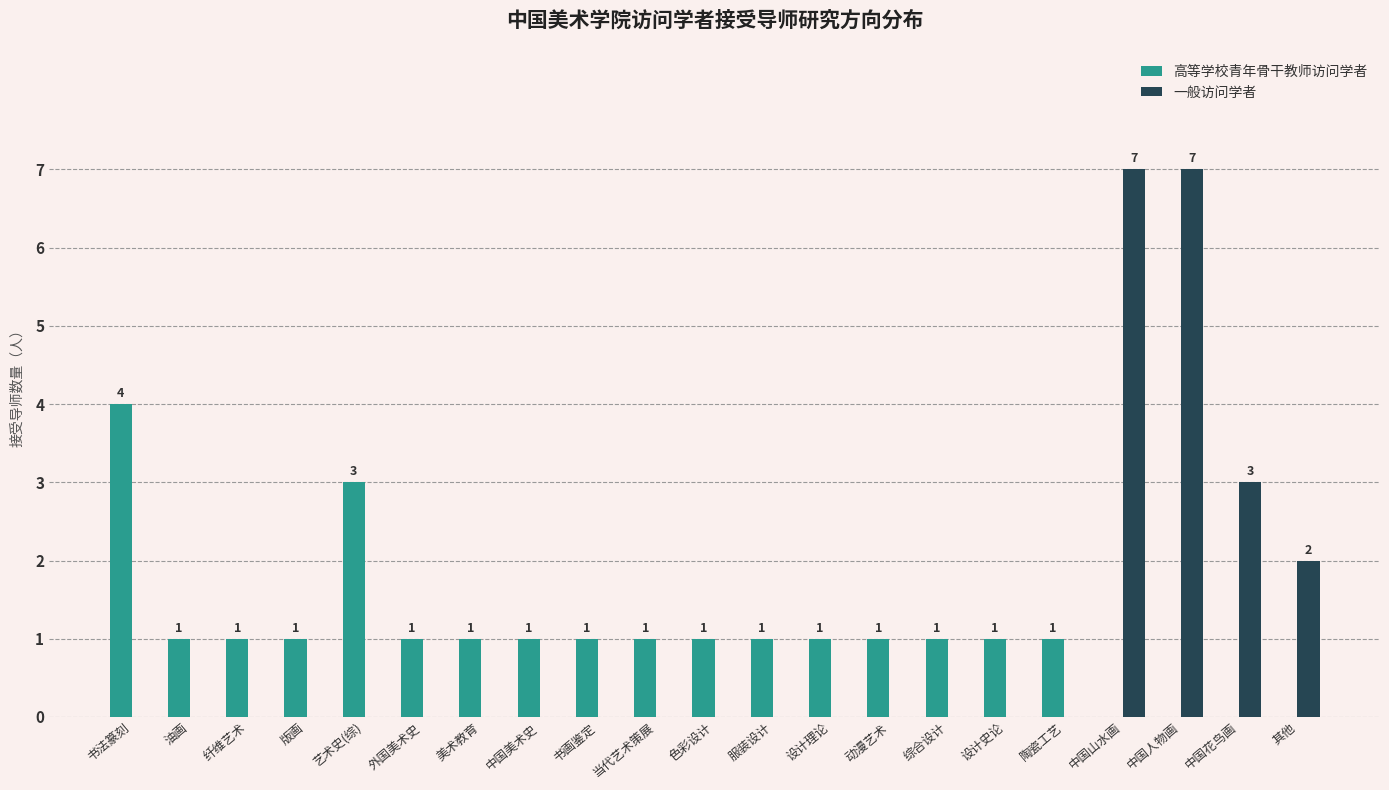

How many data points does each series have?

21